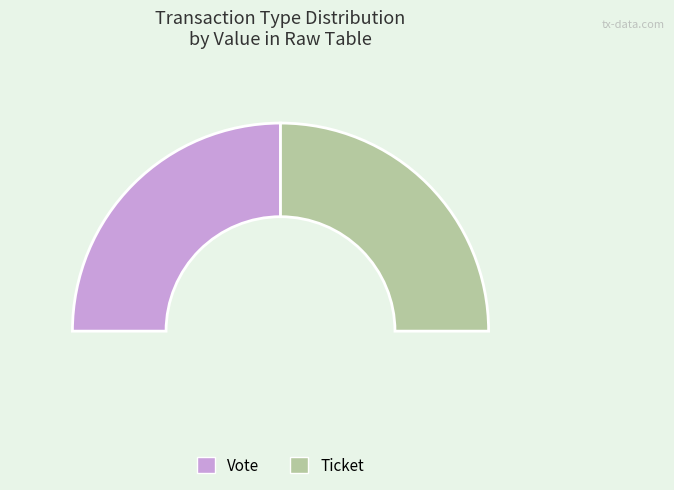

Count the number of slices in the pie.

2